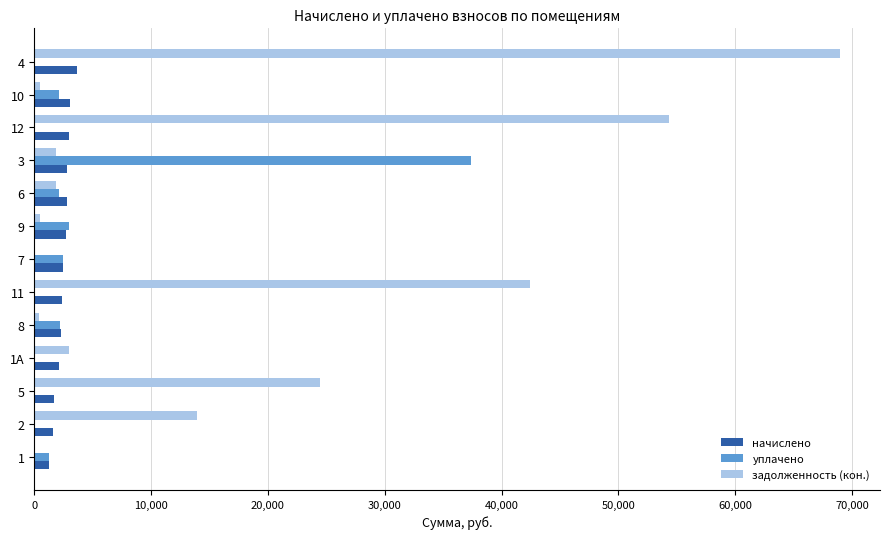

What is the total value across all series at 4?

72594.5